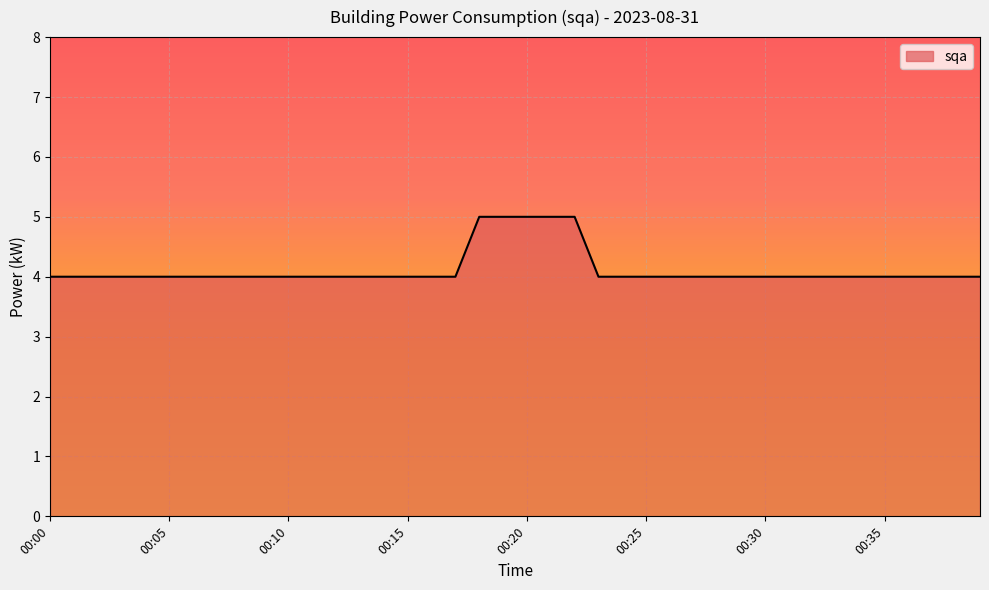

Reading left to right, list all the values displayed in this chart.

4	4	4	4	4	4	4	4	4	4	4	4	4	4	4	4	4	4	5	5	5	5	5	4	4	4	4	4	4	4	4	4	4	4	4	4	4	4	4	4